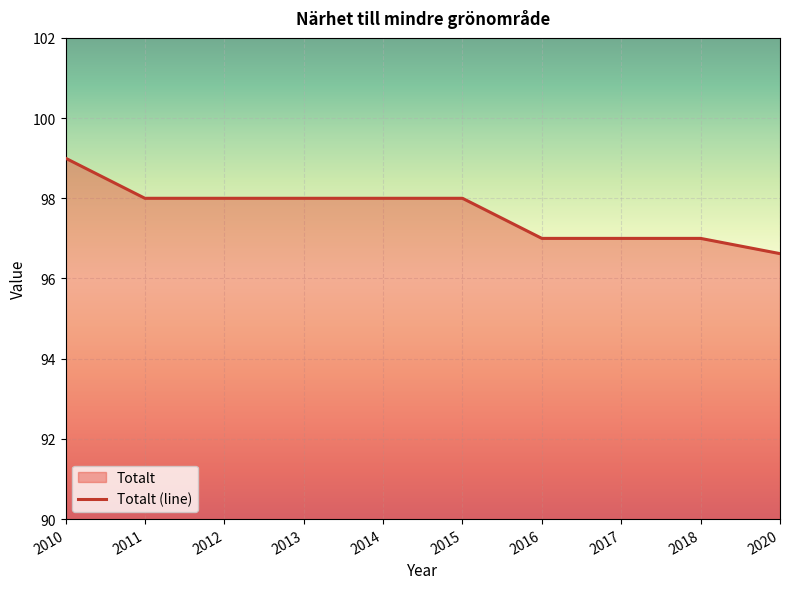

Reading left to right, what are all the values shown in this chart?

2010=99.0	2011=98.0	2012=98.0	2013=98.0	2014=98.0	2015=98.0	2016=97.0	2017=97.0	2018=97.0	2020=96.6